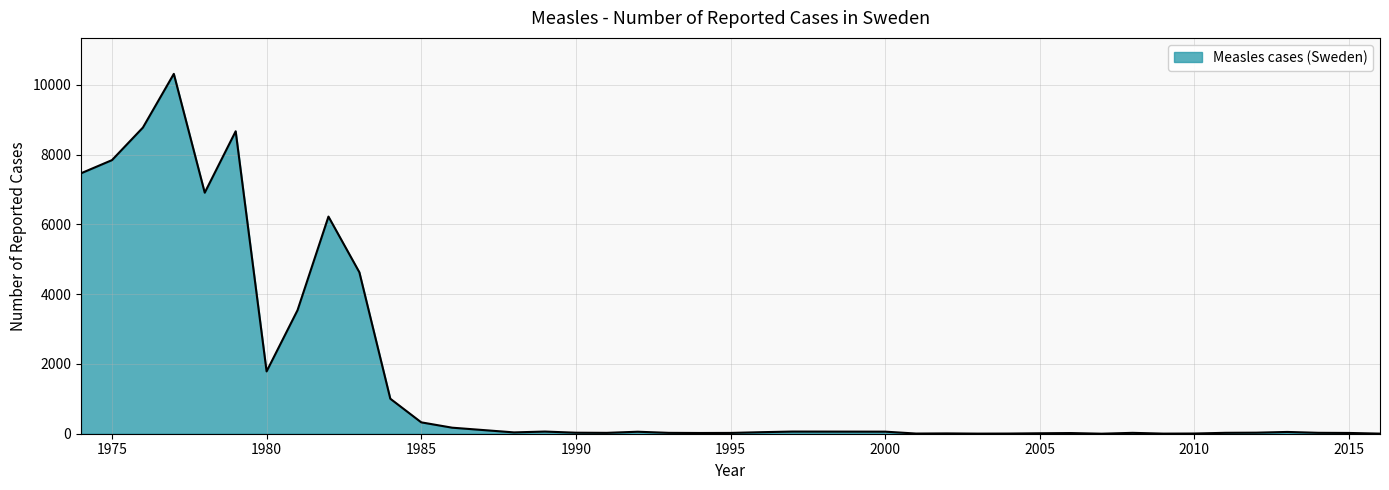

What is the difference between the maximum and minimum values?

10312